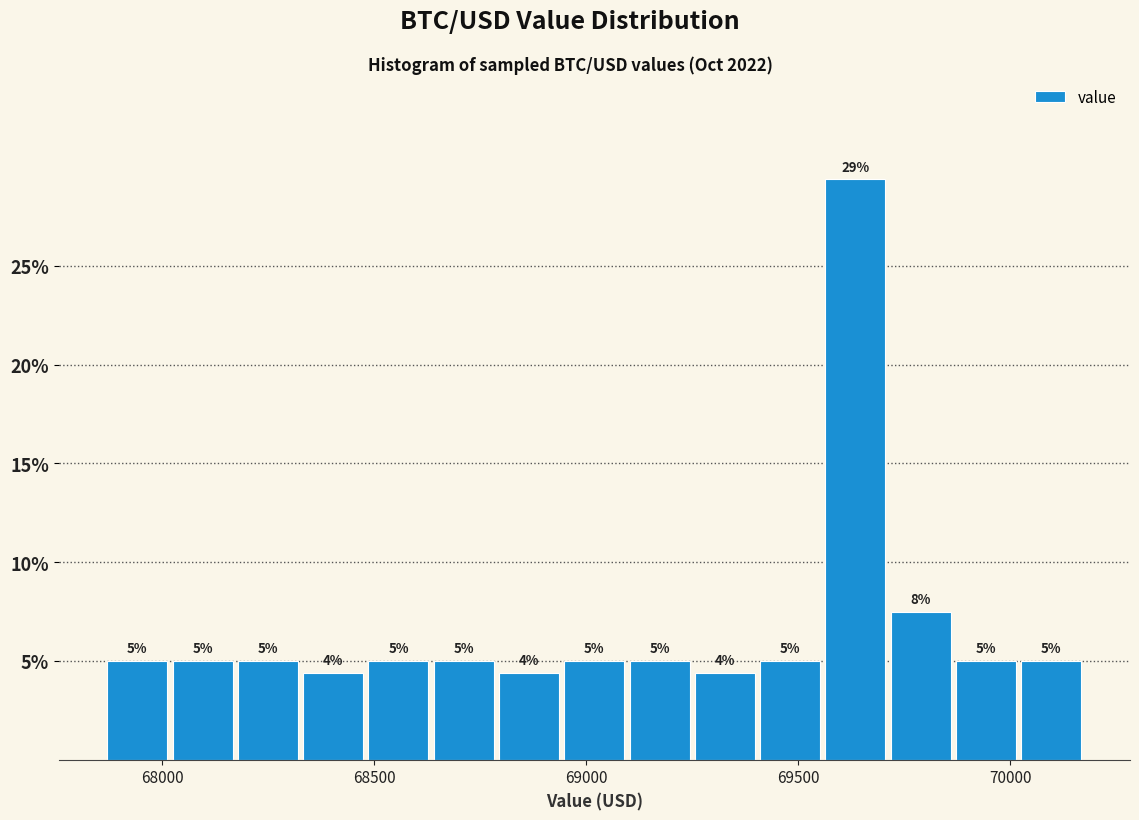

Around what value on the x-axis is the tallest bar? Give the approximate position of its centre, as read against the axis.

69650